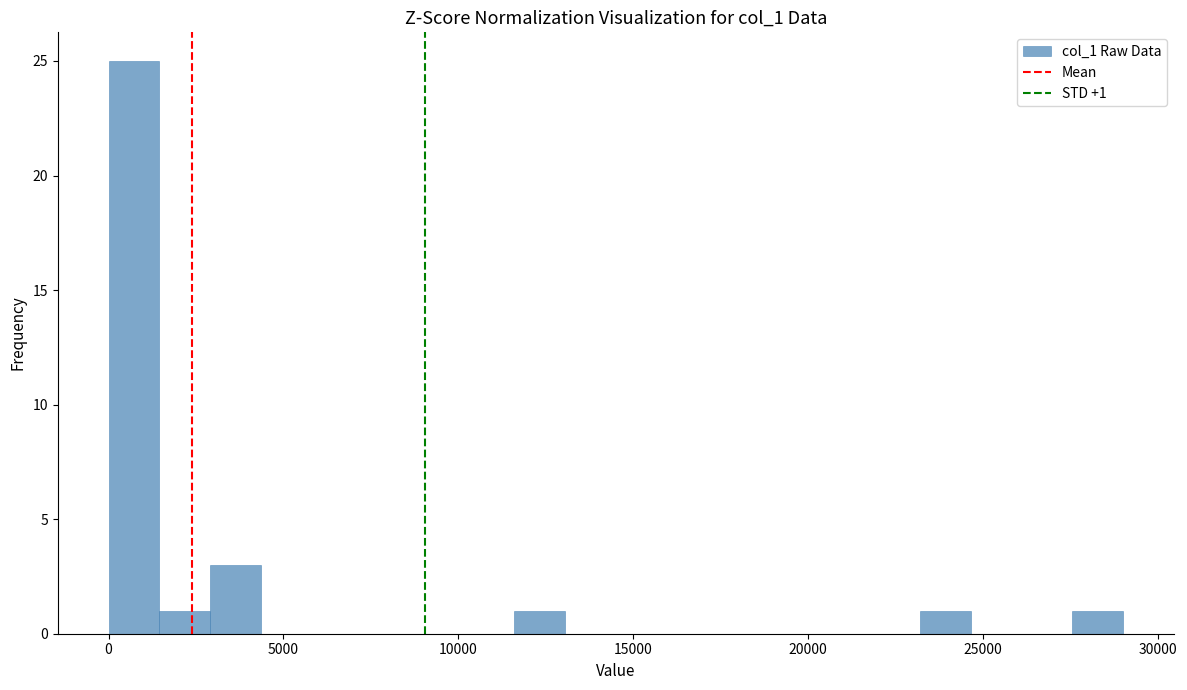

Around what value on the x-axis is the tallest bar? Give the approximate position of its centre, as read against the axis.

500